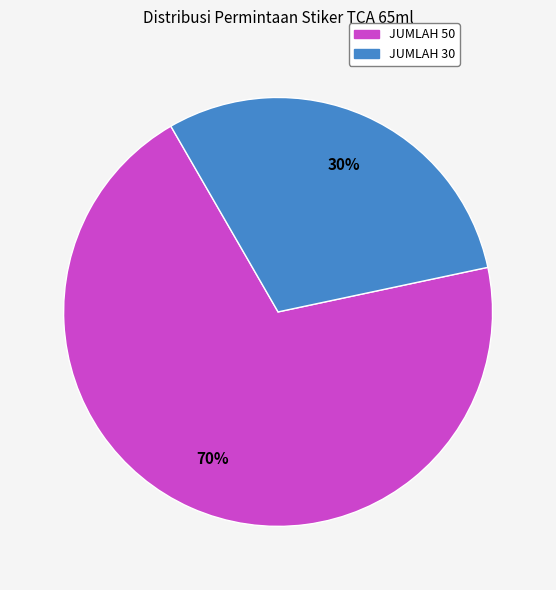

Approximately how many times larger is the value at JUMLAH 30 compared to JUMLAH 50?

0.4